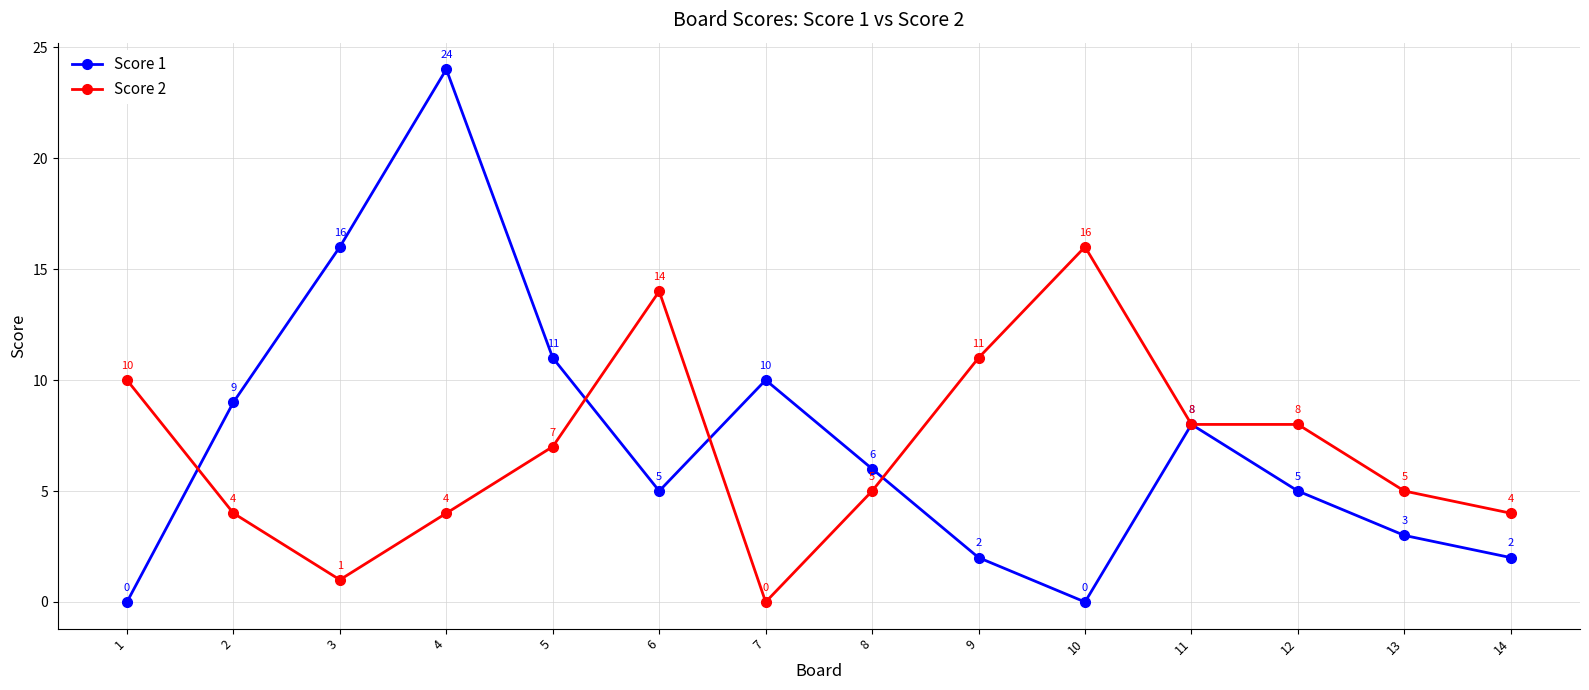

What is the average value of the Score 1 series?

7